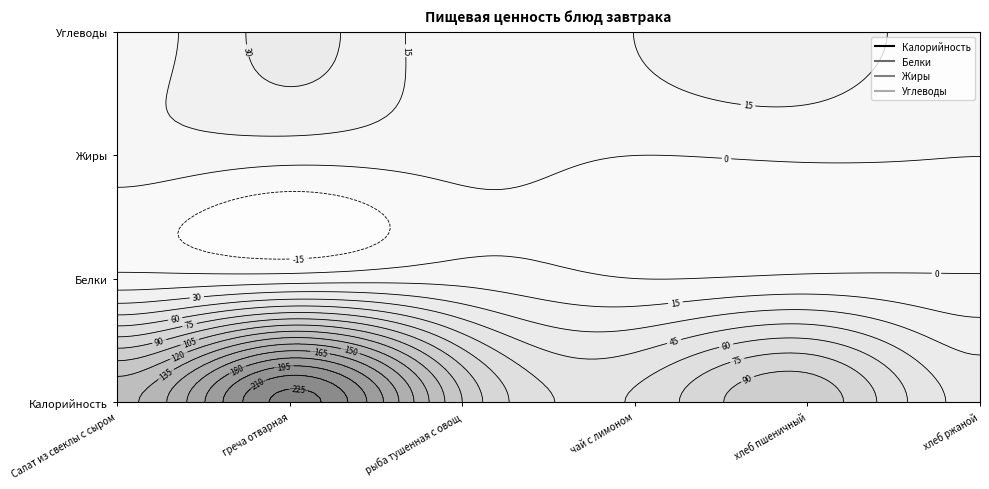

At which label is Белки closest to 4?

Салат из свеклы с сыром